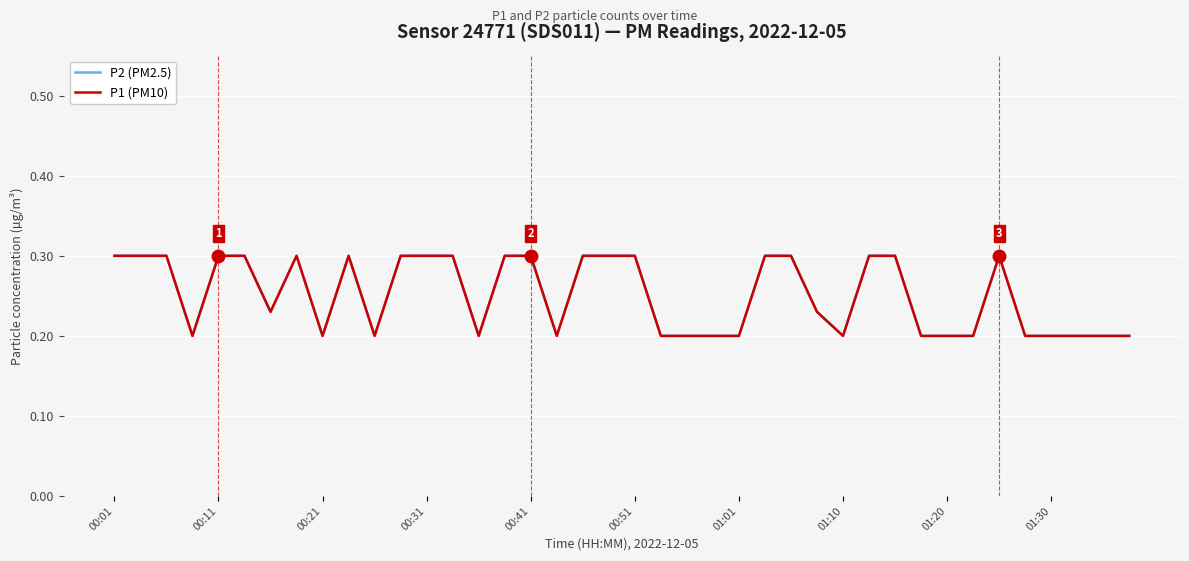

Rank the series by their maximum value, from highest to lowest.

P2 (PM2.5), P1 (PM10)